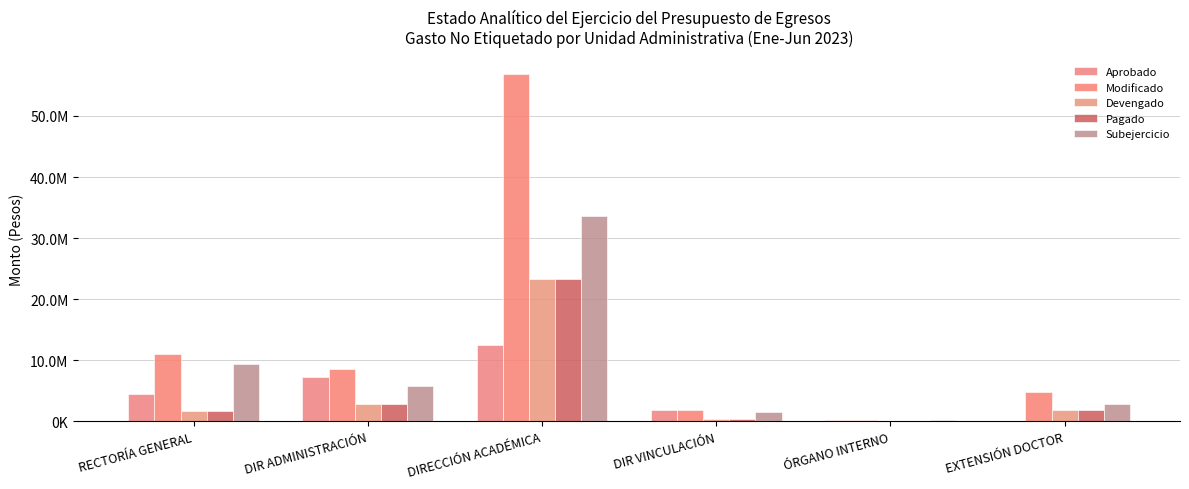

At which category is the sum across all series the highest?

DIRECCIÓN ACADÉMICA